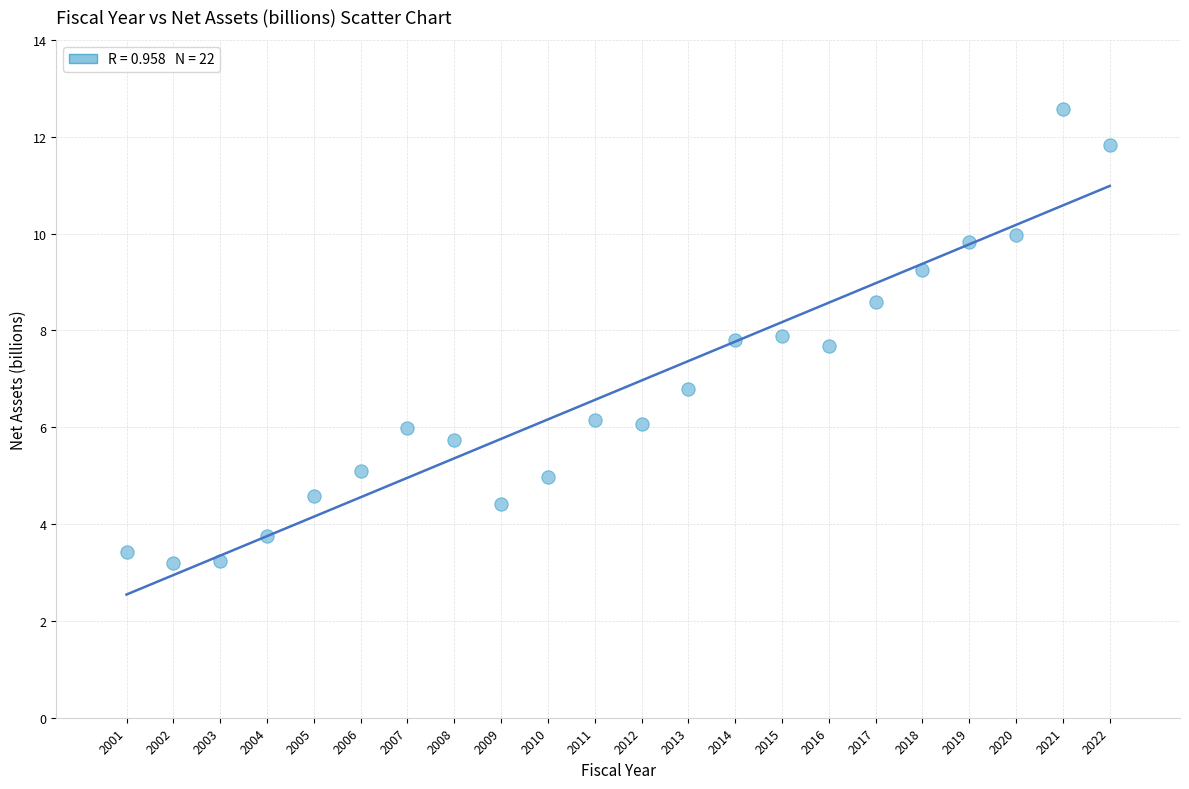

What Y value in the scatter plot is closest to 7?

6.8